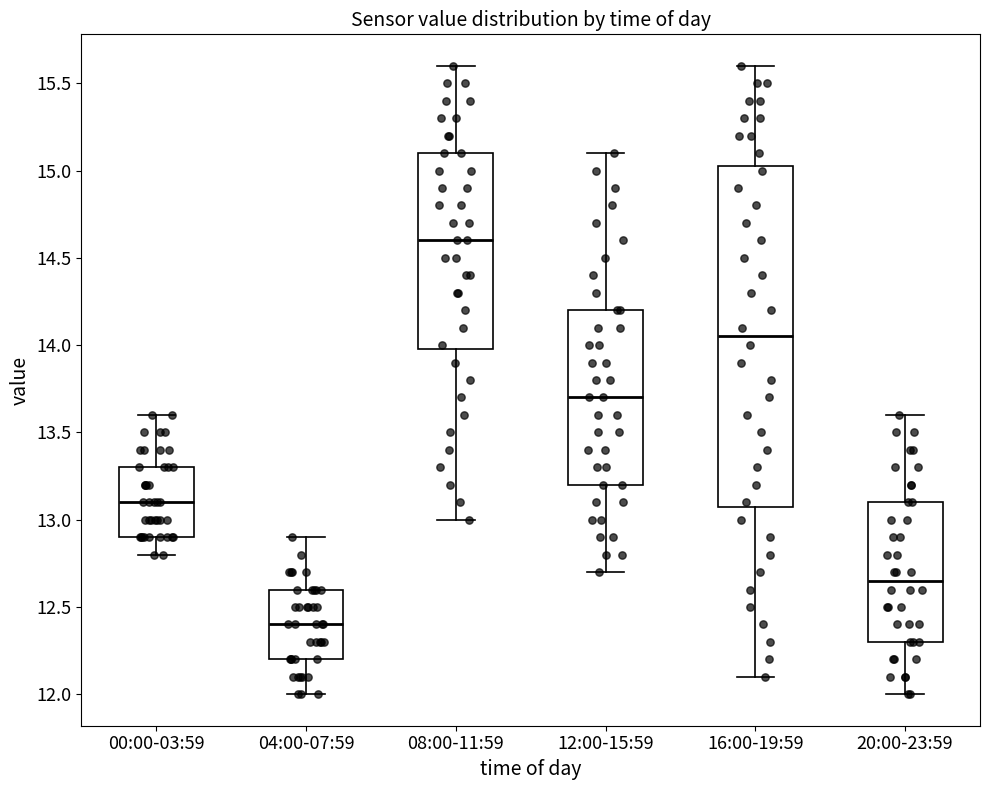

Reading left to right, transcribe this box plot: for each box, give where its median line is, the range the box spans, and where its two whiskers end, as read against the y-axis. The values are not printed on the chart, so give them approximately, as read against the axis.

00:00-03:59: median 13.10, box 12.90 to 13.30, whiskers 12.80 to 13.60
04:00-07:59: median 12.40, box 12.20 to 12.60, whiskers 12.00 to 12.90
08:00-11:59: median 14.60, box 14.00 to 15.10, whiskers 13.00 to 15.60
12:00-15:59: median 13.70, box 13.20 to 14.20, whiskers 12.70 to 15.10
16:00-19:59: median 14.05, box 13.10 to 15.05, whiskers 12.10 to 15.60
20:00-23:59: median 12.65, box 12.30 to 13.10, whiskers 12.00 to 13.60